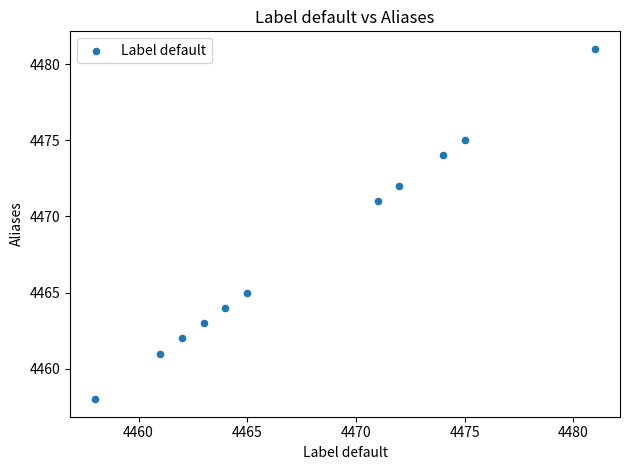

What Y value in the scatter plot is closest to 4469?

4471